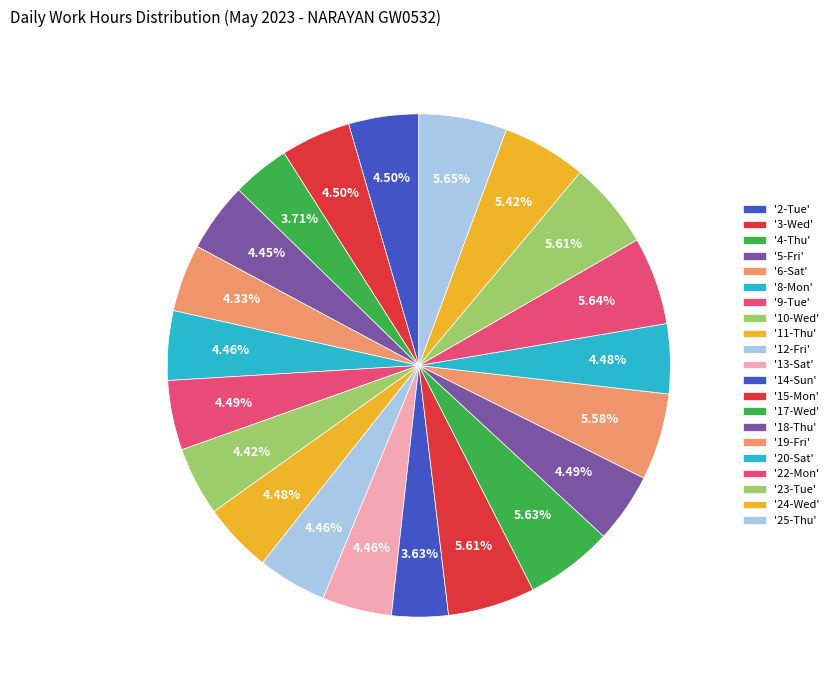

Which category has the smallest portion of the pie?

14-Sun